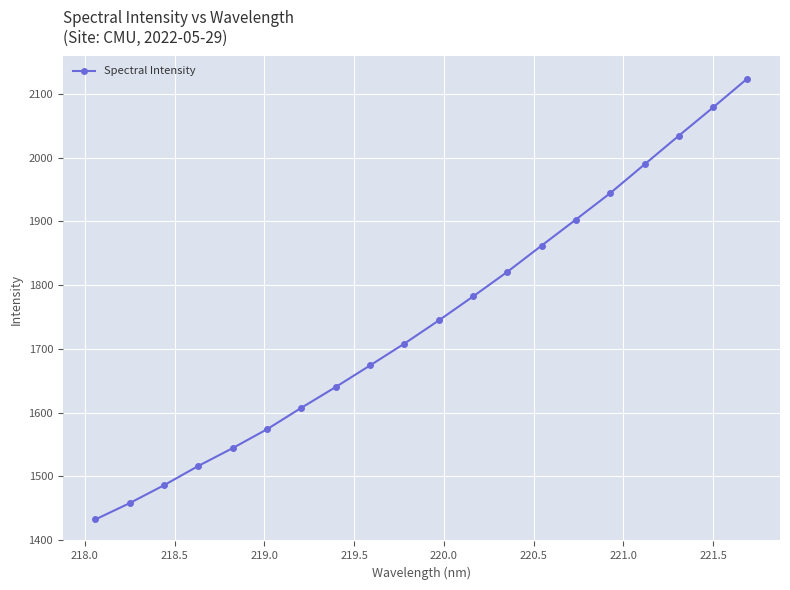

True or false: there are more than 1 points higher than both neighbors.

False